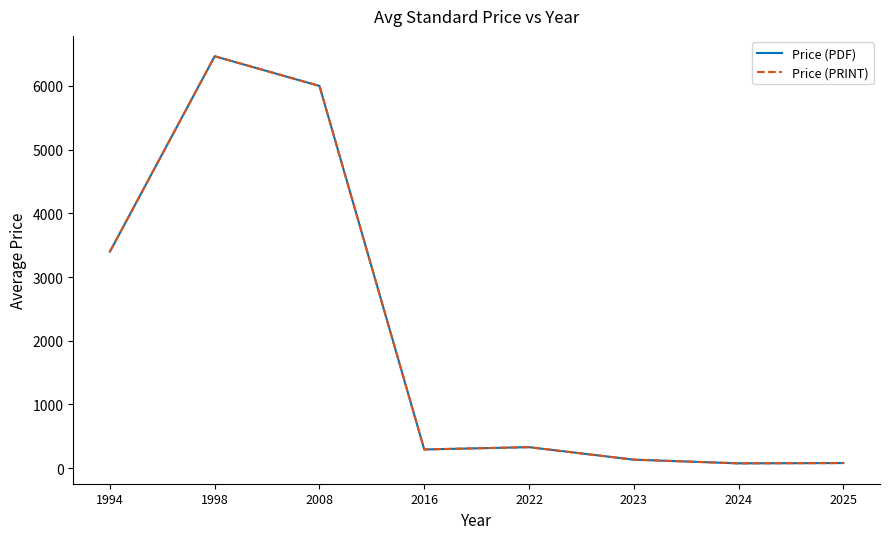

What is the value of the Price (PRINT) point at the 5th from the left?

330.0